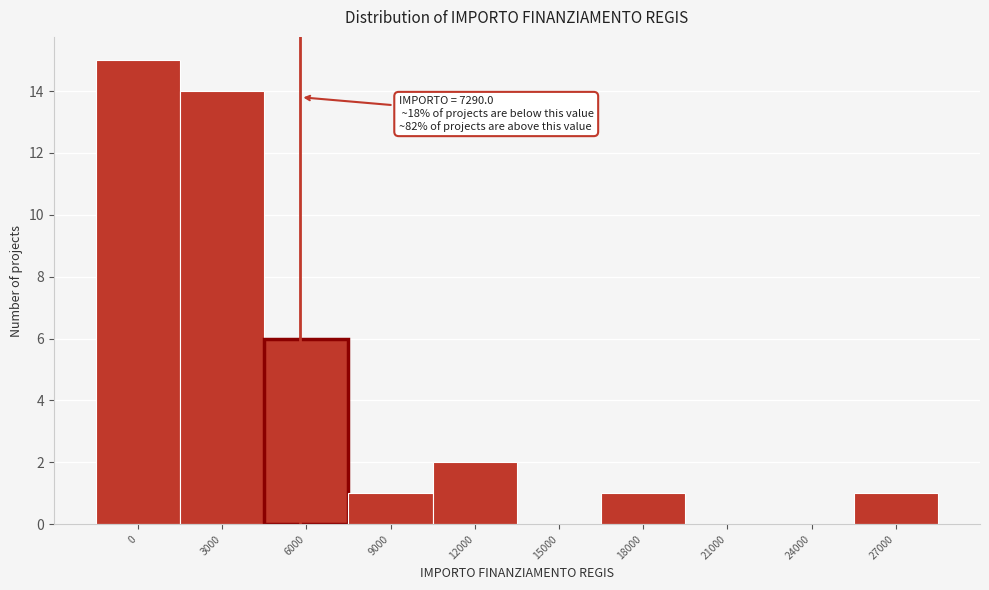

Reading left to right, transcribe all the data shown in this chart.

0=15	3000=14	6000=6	9000=1	12000=2	15000=0	18000=1	21000=0	24000=0	27000=1